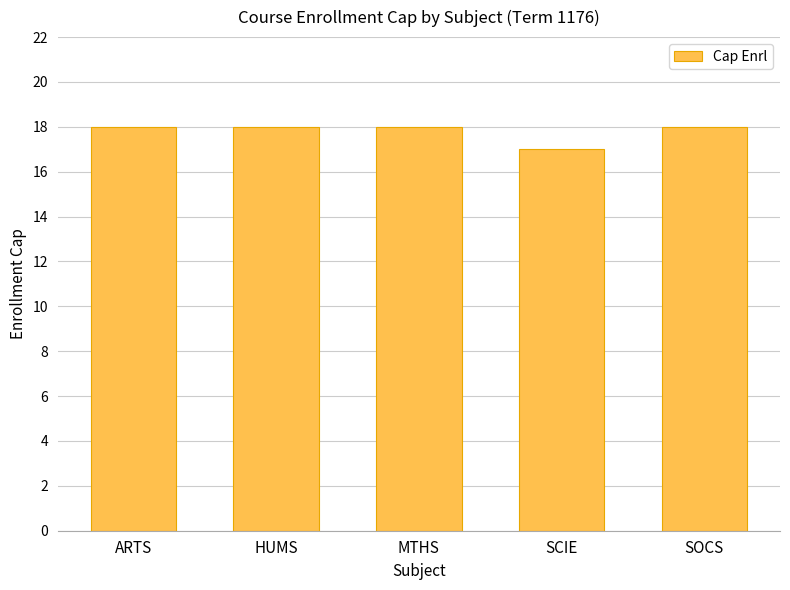

What is the label of the 5th bar from the left?

SOCS